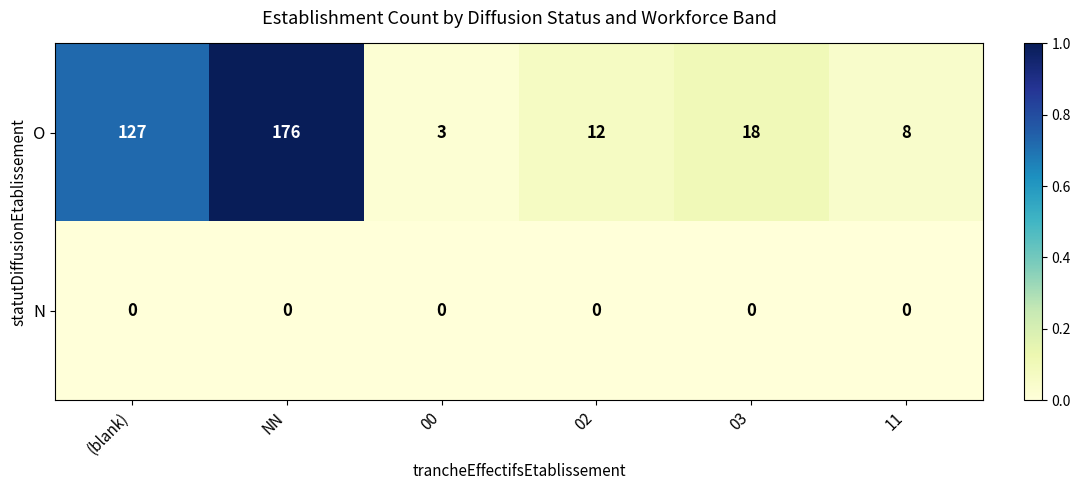

Rank the series by their maximum value, from highest to lowest.

O, N